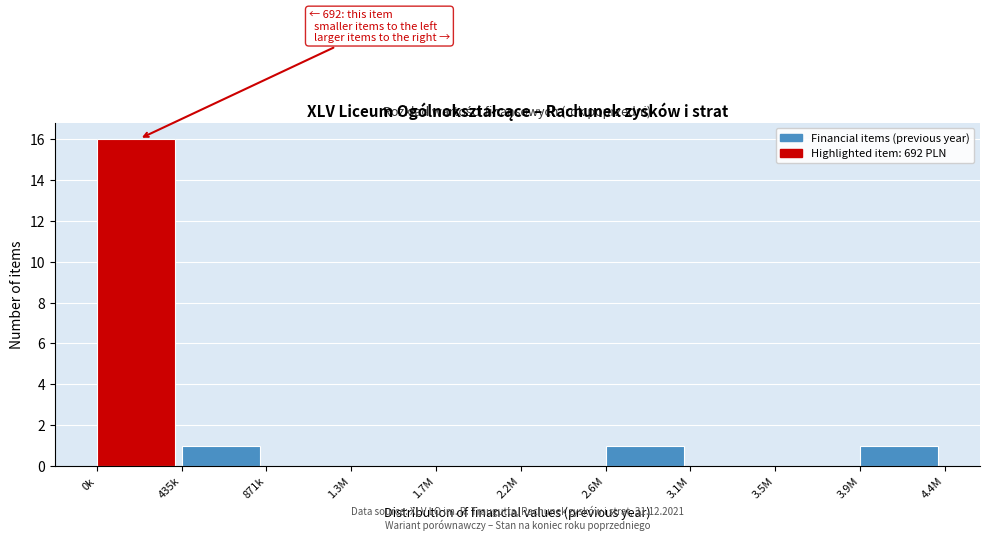

Reading left to right, transcribe all the data shown in this chart.

0k=16	435k=1	871k=0	1.3M=0	1.7M=0	2.2M=0	2.6M=1	3.1M=0	3.5M=0	3.9M=1